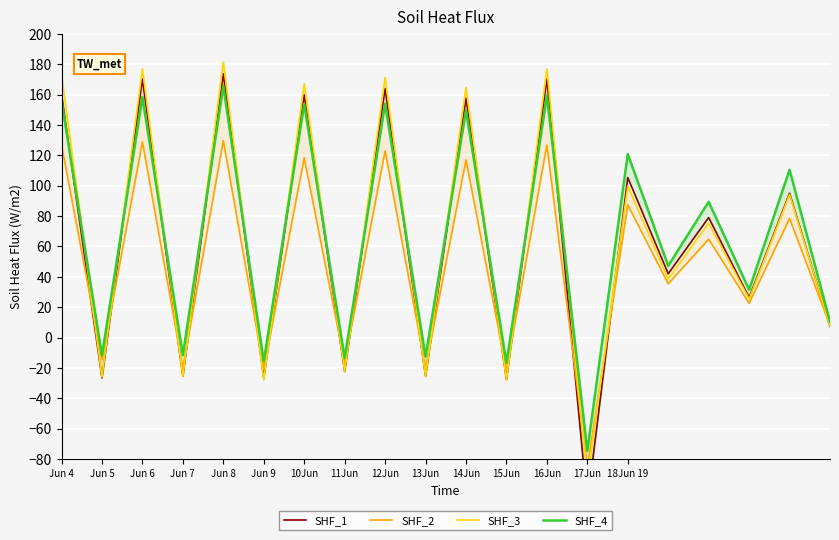

Which series has the widest spread of values?

SHF_1